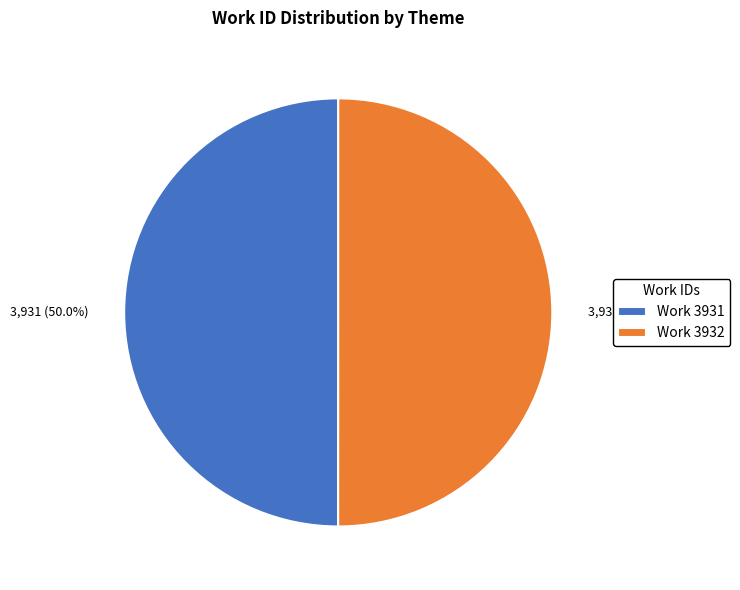

Do Work 3932 and Work 3931 together represent more than half of the pie?

Yes